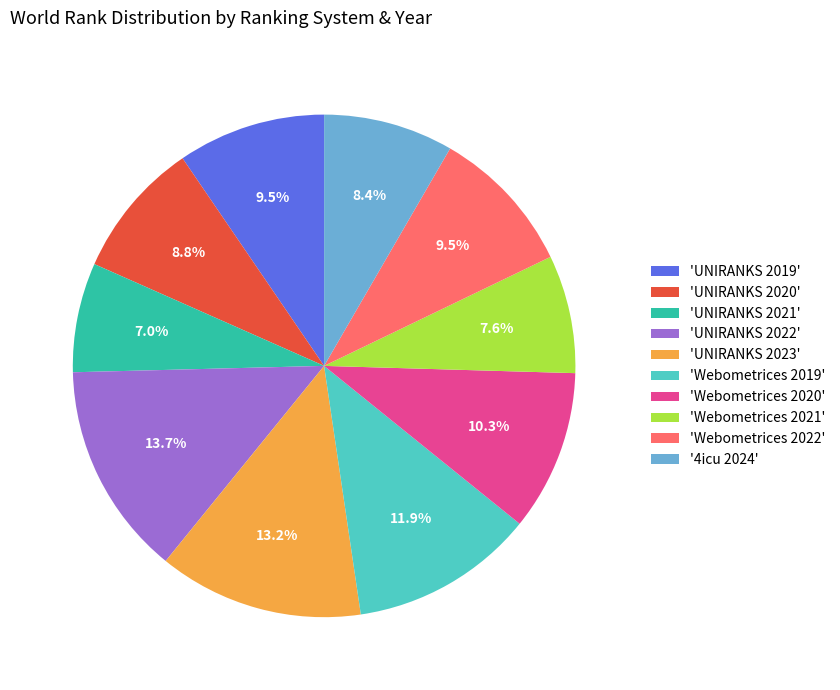

Which category has the smallest portion of the pie?

'UNIRANKS 2021'